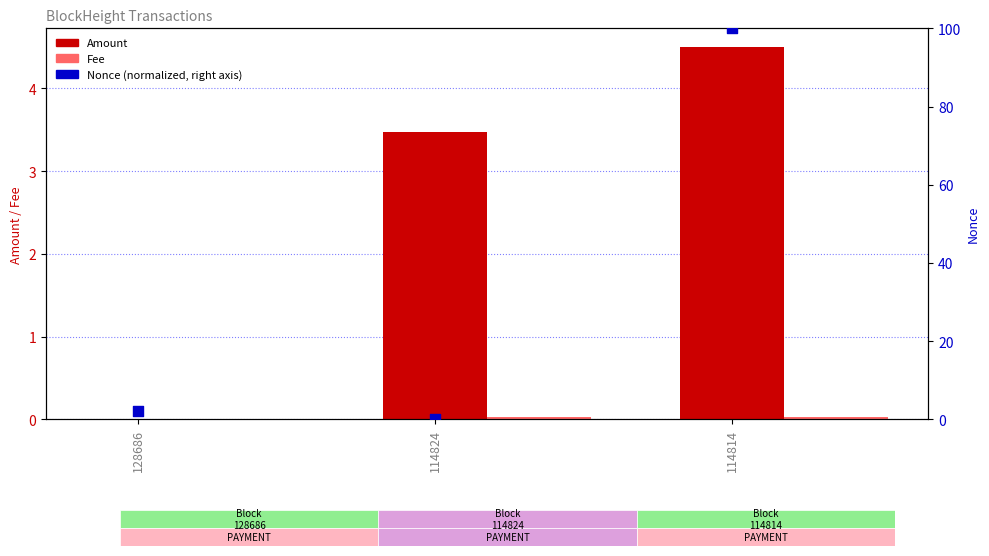

What is the total value across all series at 114824?

3.5